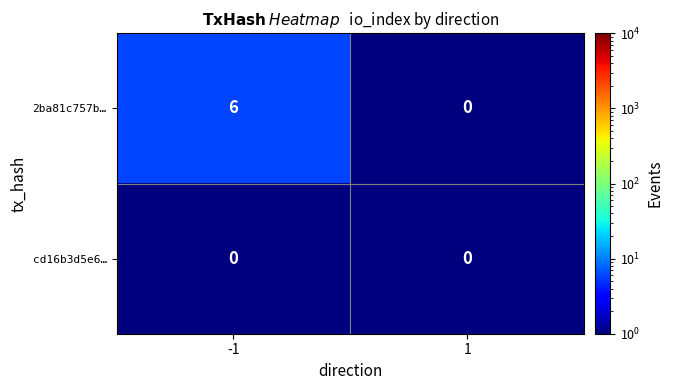

Which series has the largest range (max minus min)?

2ba81c757b…